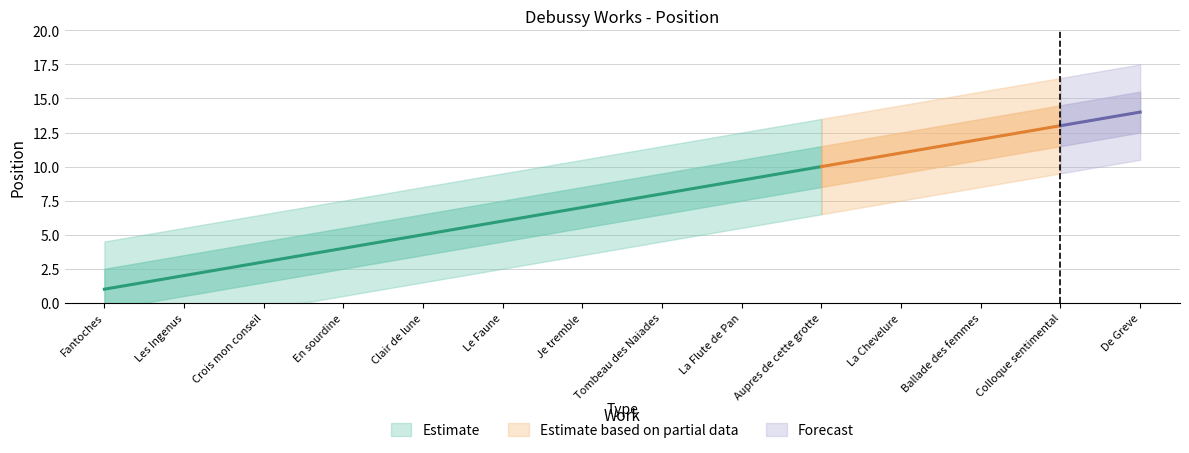

What is the minimum value shown in the chart?

1